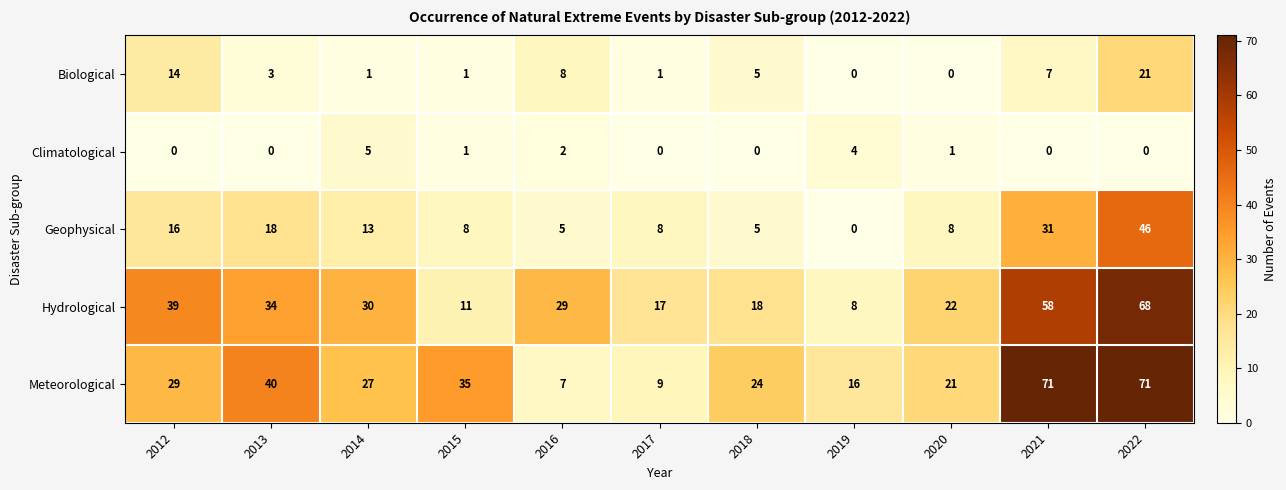

What is the difference between the maximum and minimum values in the Climatological series?

5